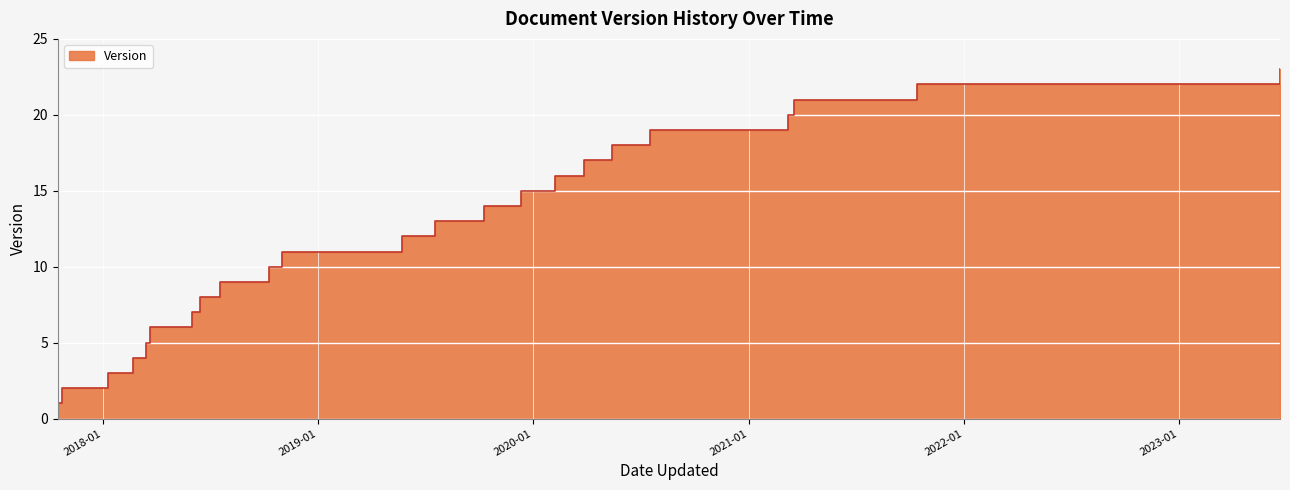

Rank the categories by value from highest to lowest.

2023-06-21, 2021-10-14, 2021-03-18, 2021-03-09, 2020-07-17, 2020-05-14, 2020-03-27, 2020-02-07, 2019-12-11, 2019-10-10, 2019-07-18, 2019-05-24, 2018-11-02, 2018-10-11, 2018-07-19, 2018-06-15, 2018-06-01, 2018-03-22, 2018-03-16, 2018-02-22, 2018-01-11, 2017-10-24, 2017-10-17